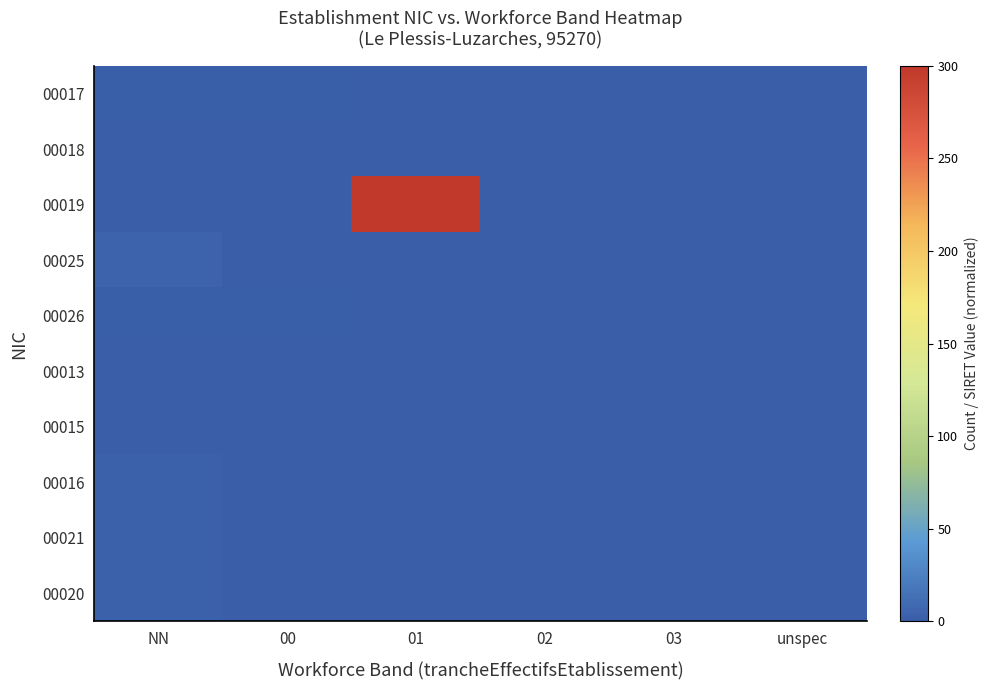

What is the difference between the highest and lowest values at 01?

300.0